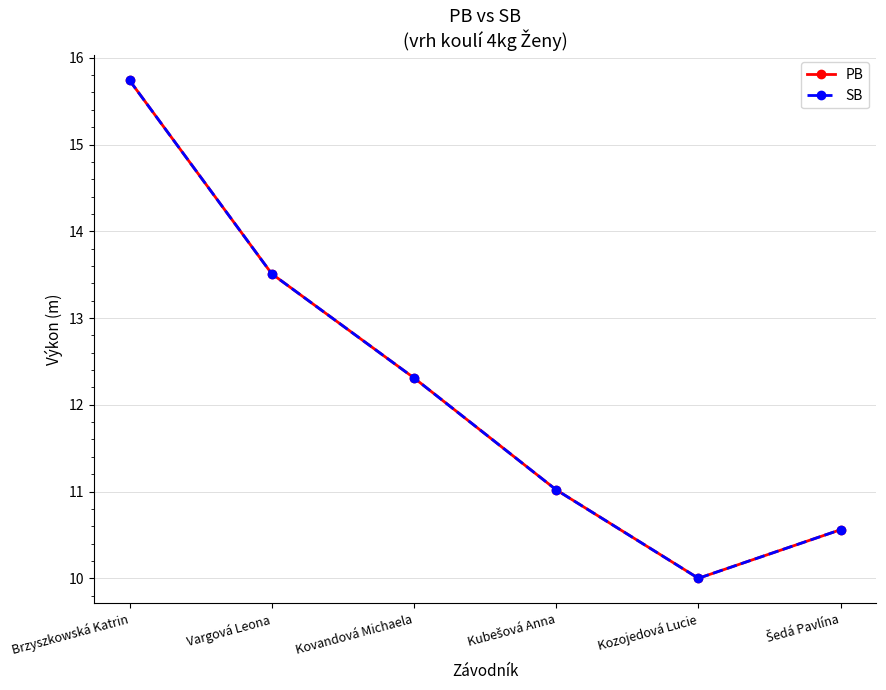

Between Kubešová Anna and Kozojedová Lucie, which series saw the biggest shift?

PB